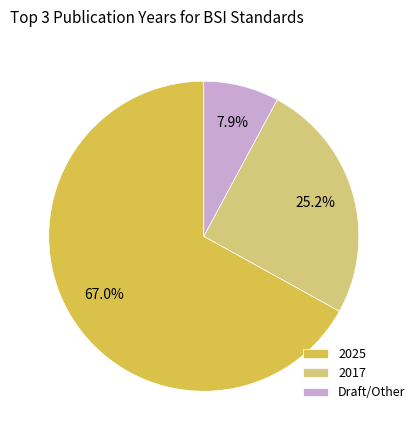

How many segments does this pie chart have?

3